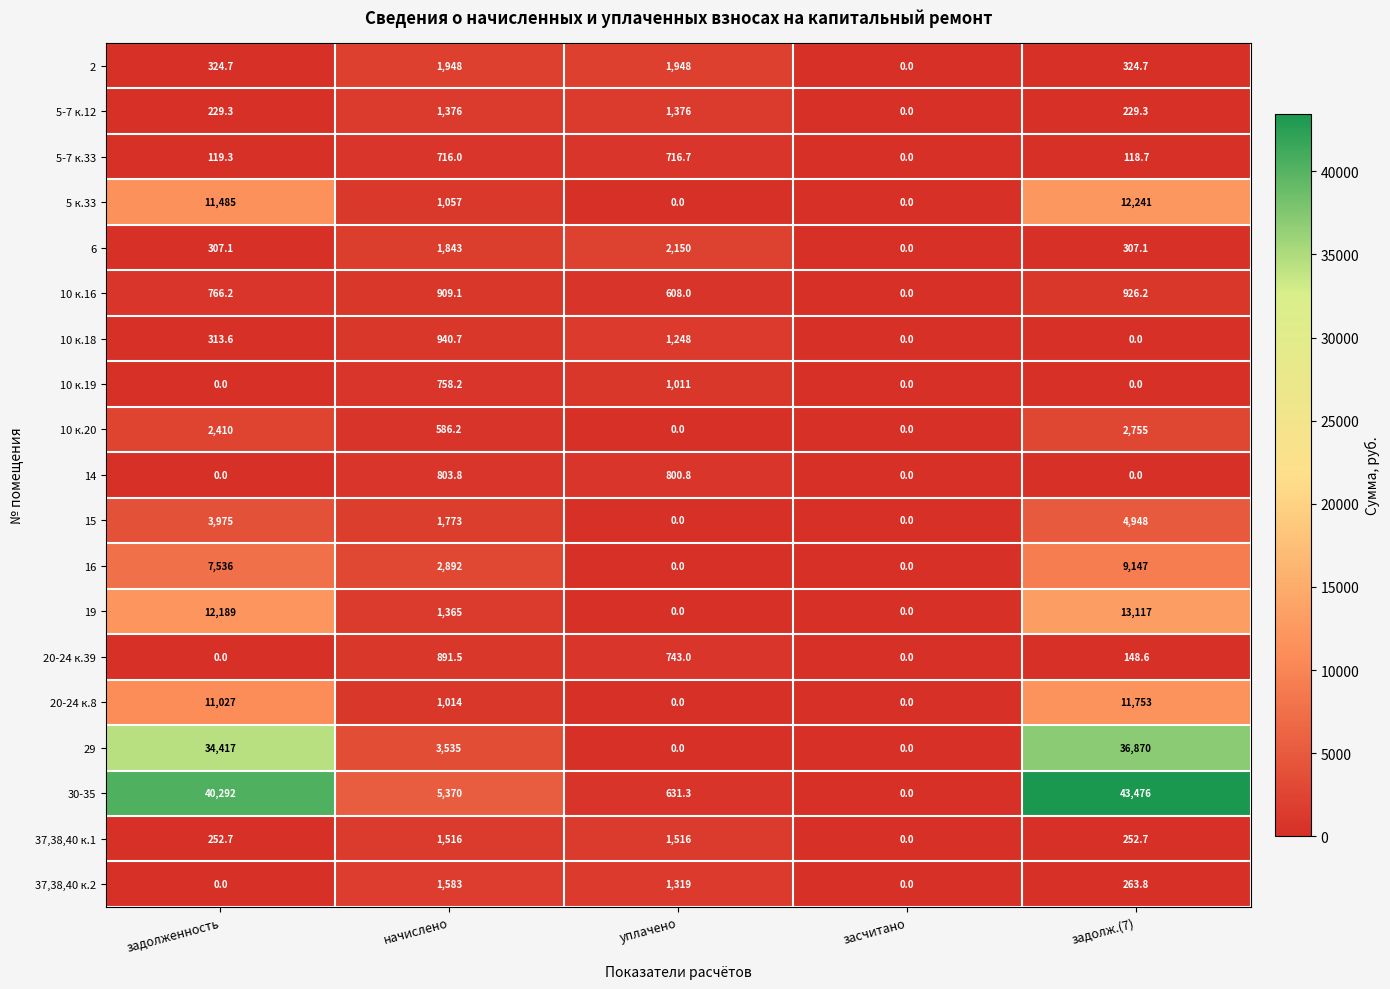

Which series has the largest total across all categories?

30-35